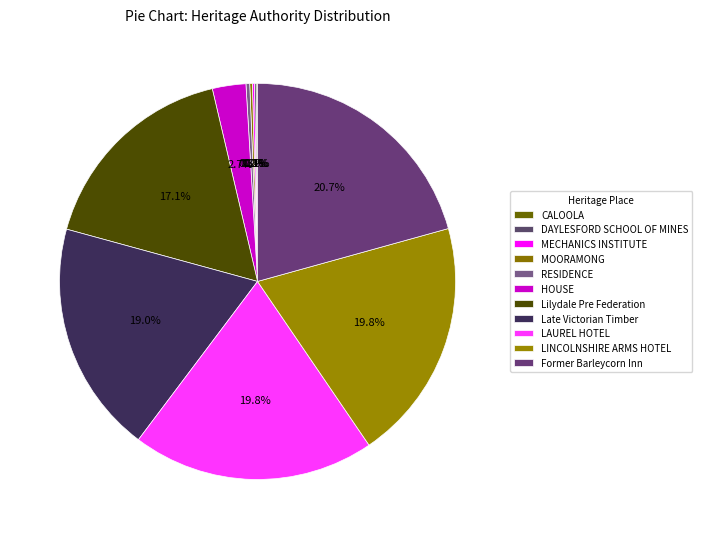

Which slice is the smallest?

CALOOLA